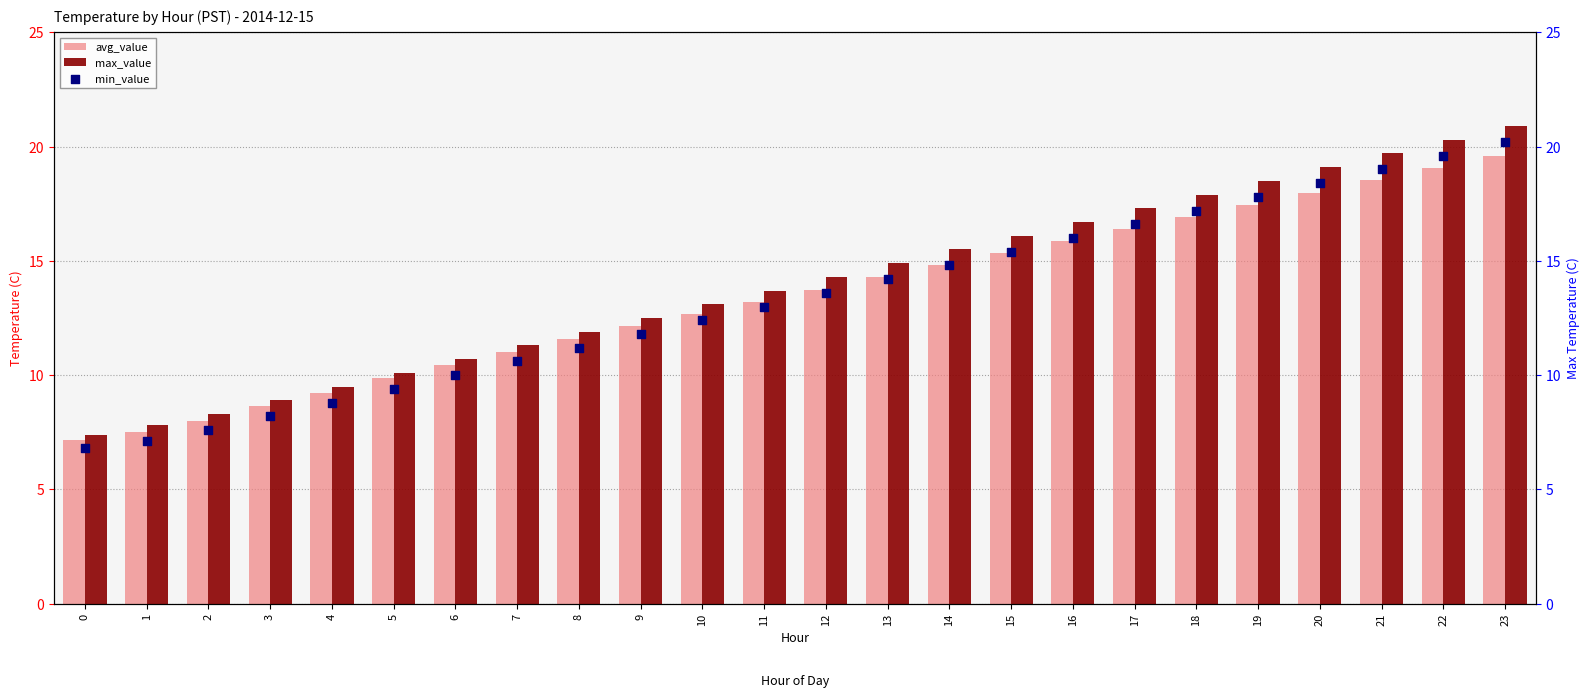

At which category is the sum across all series the highest?

23